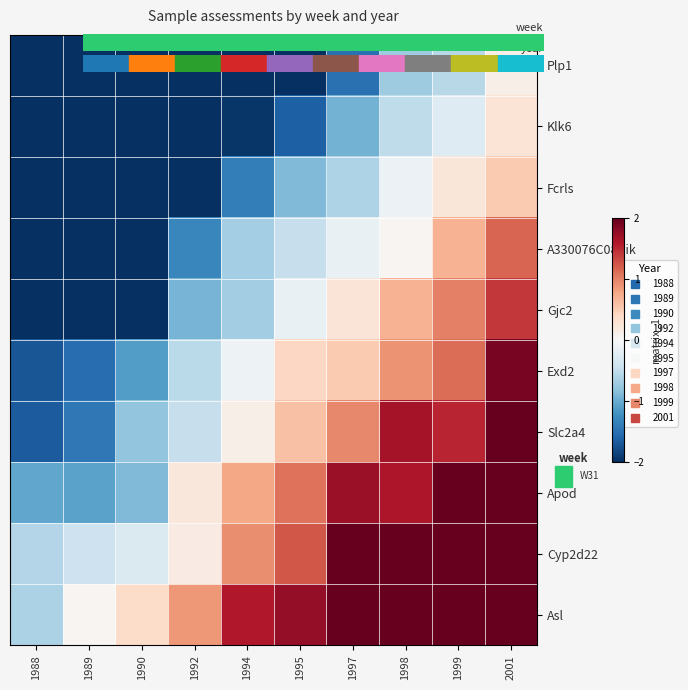

Reading left to right, what are all the values shown in this chart?

Plp1: 1988=-2.0	1989=-2.0	1990=-2.0	1992=-2.0	1994=-2.0	1995=-2.0	1997=-1.5	1998=-0.7	1999=-0.6	2001=0.1
Klk6: 1988=-2.0	1989=-2.0	1990=-2.0	1992=-2.0	1994=-1.9	1995=-1.6	1997=-0.9	1998=-0.5	1999=-0.3	2001=0.3
Fcrls: 1988=-2.0	1989=-2.0	1990=-2.0	1992=-2.0	1994=-1.4	1995=-0.9	1997=-0.6	1998=-0.1	1999=0.2	2001=0.5
A330076C08Rik: 1988=-2.0	1989=-2.0	1990=-2.0	1992=-1.3	1994=-0.7	1995=-0.5	1997=-0.1	1998=0.0	1999=0.7	2001=1.2
Gjc2: 1988=-2.0	1989=-2.0	1990=-2.0	1992=-0.9	1994=-0.7	1995=-0.1	1997=0.3	1998=0.7	1999=1.0	2001=1.4
Exd2: 1988=-1.7	1989=-1.5	1990=-1.1	1992=-0.5	1994=-0.1	1995=0.4	1997=0.5	1998=0.9	1999=1.1	2001=1.9
Slc2a4: 1988=-1.7	1989=-1.4	1990=-0.8	1992=-0.5	1994=0.1	1995=0.6	1997=1.0	1998=1.7	1999=1.5	2001=2.0
Apod: 1988=-1.0	1989=-1.1	1990=-0.9	1992=0.2	1994=0.8	1995=1.1	1997=1.7	1998=1.6	1999=2.0	2001=2.0
Cyp2d22: 1988=-0.6	1989=-0.4	1990=-0.3	1992=0.2	1994=0.9	1995=1.2	1997=2.0	1998=2.0	1999=2.0	2001=2.0
Asl: 1988=-0.6	1989=0.0	1990=0.4	1992=0.9	1994=1.6	1995=1.8	1997=2.0	1998=2.0	1999=2.0	2001=2.0